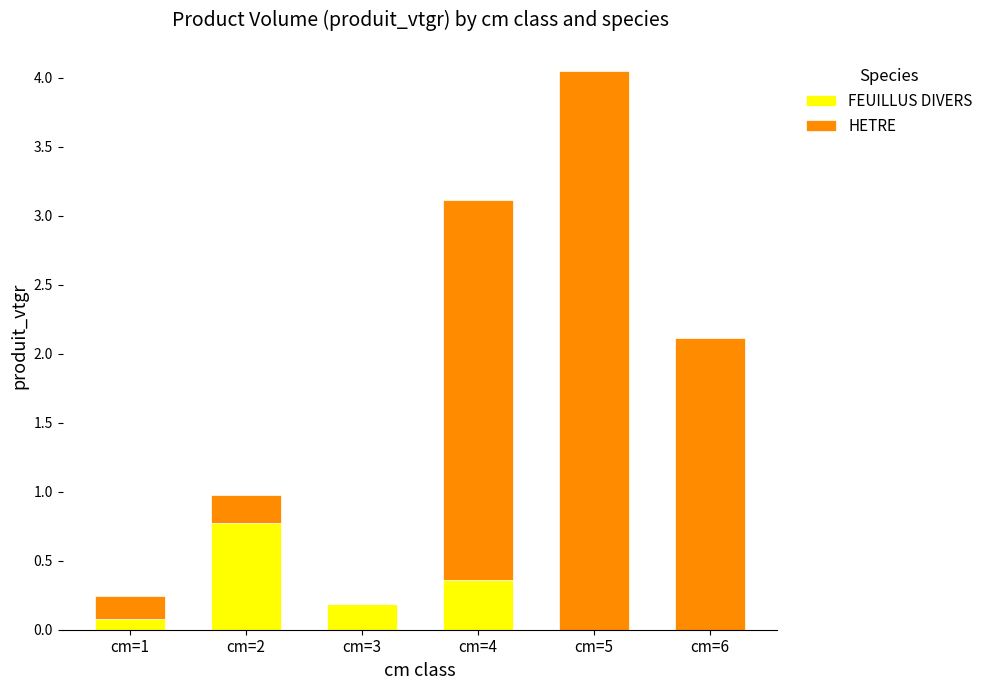

At which label does FEUILLUS DIVERS reach its peak?

cm=2